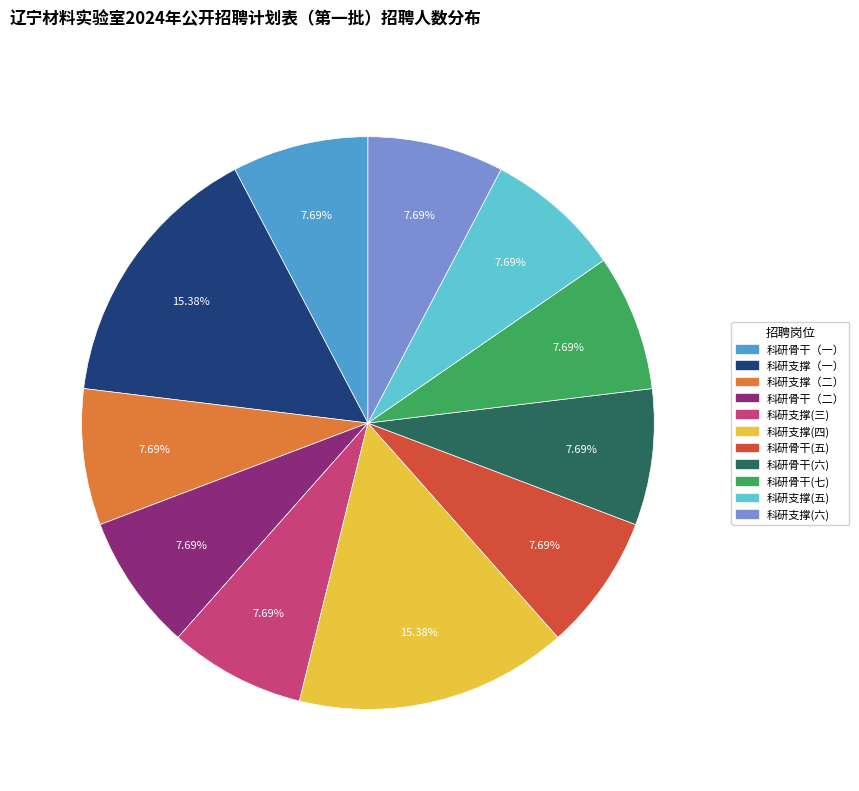

How many slices are in this pie chart?

11